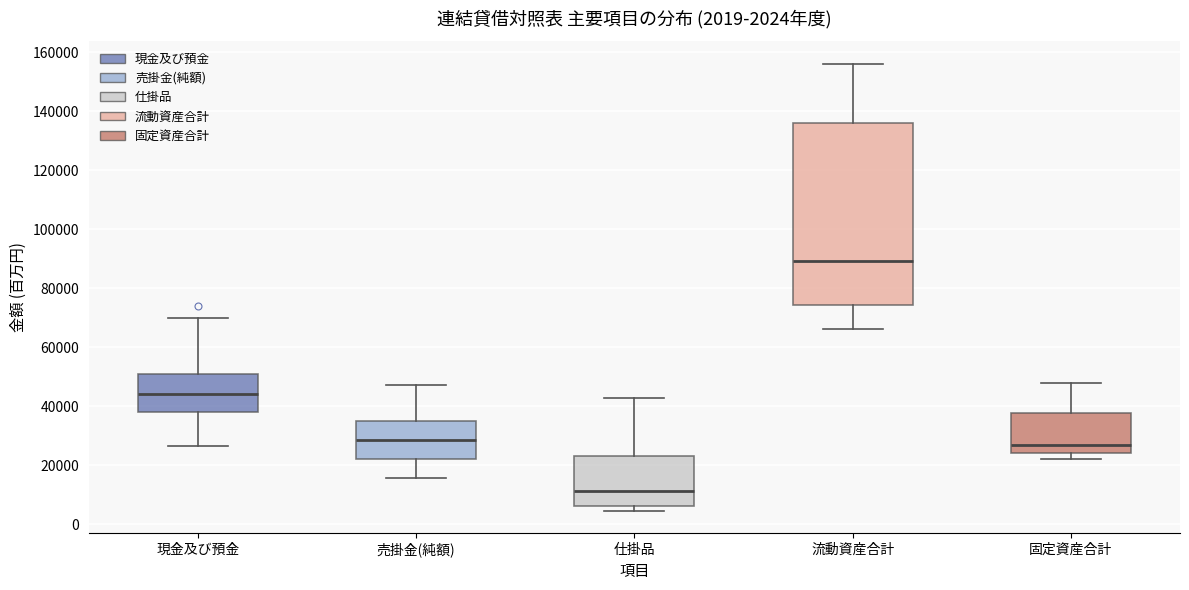

Comparing the boxes themselves (not the whiskers), which one is the tallest?

流動資産合計